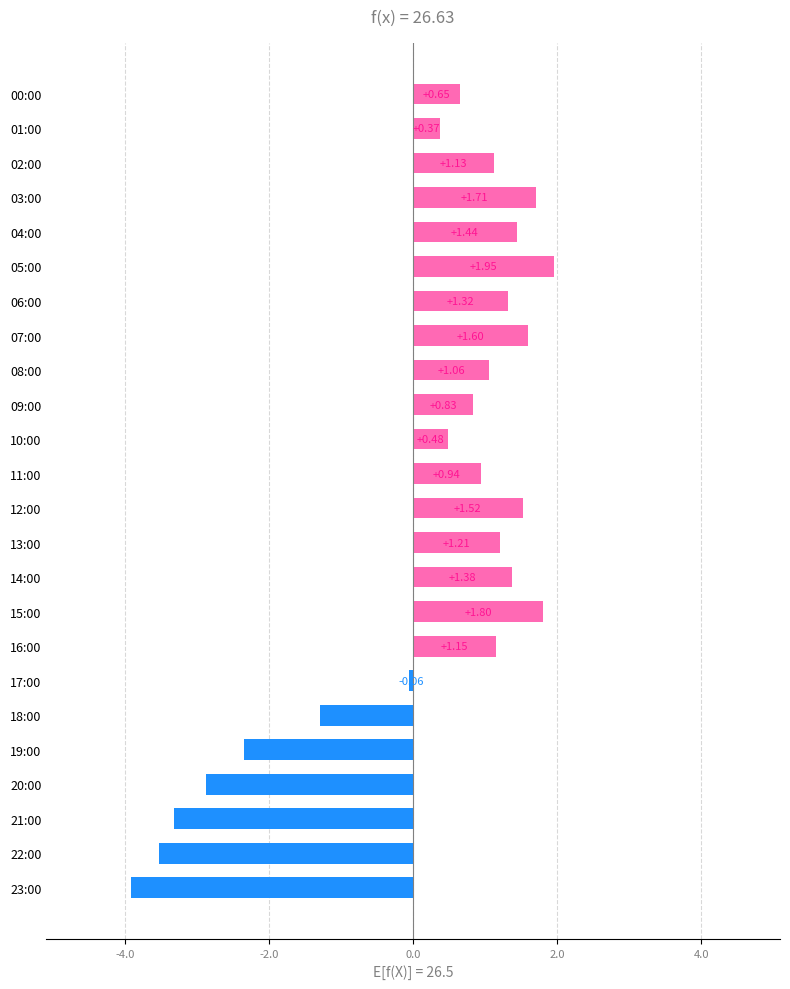

Does the chart contain stacked bars?

No